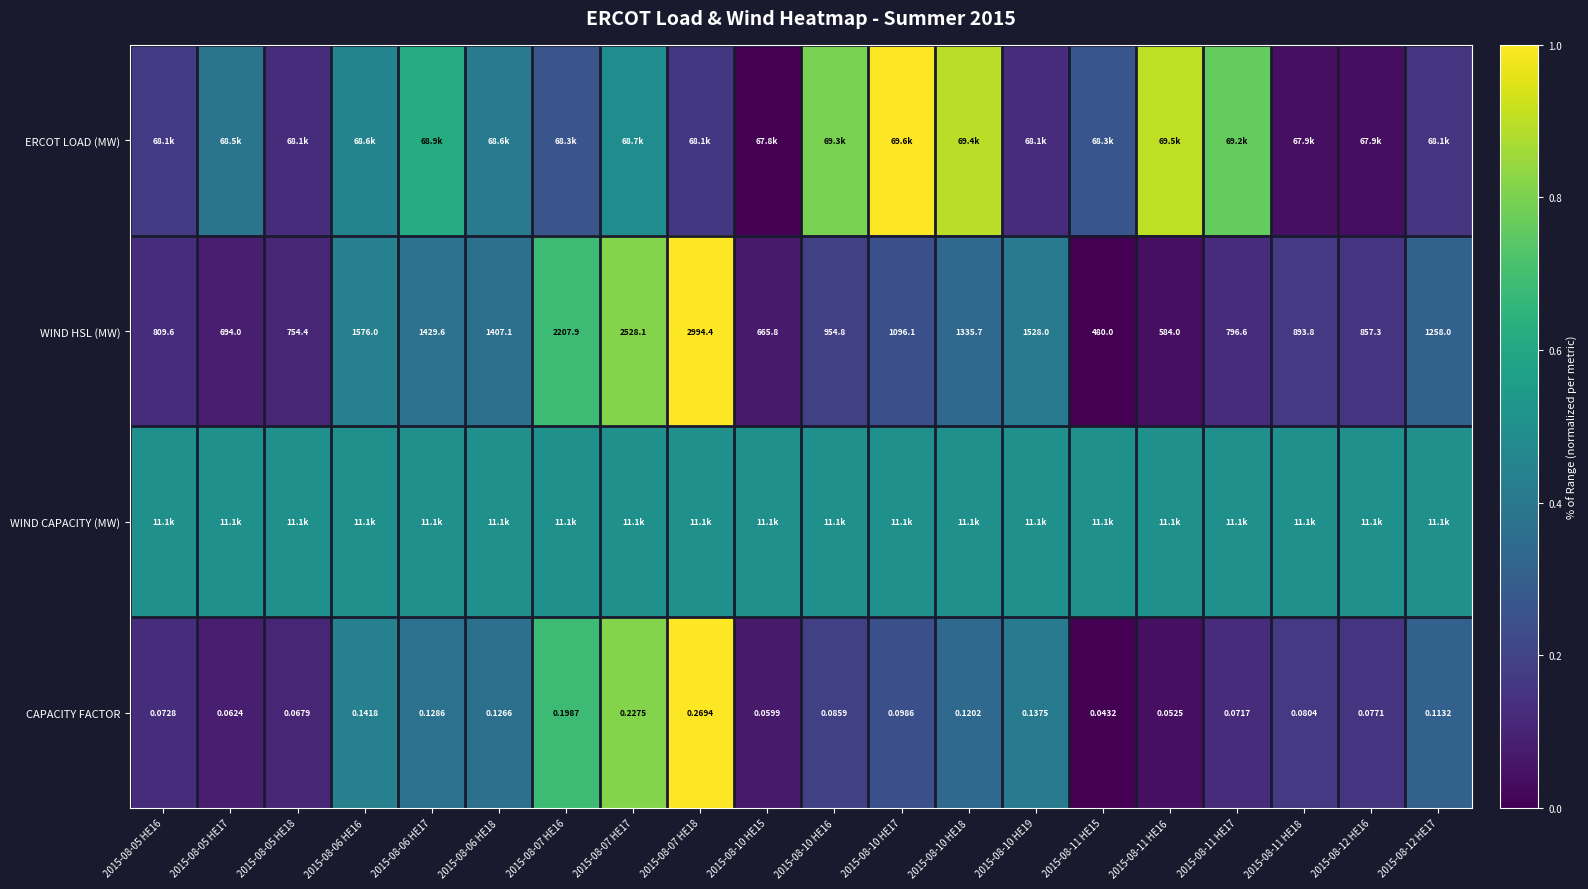

Is the value of WIND HSL (MW) at 2015-08-11 HE15 greater than the value of CAPACITY FACTOR at 2015-08-10 HE19?

Yes